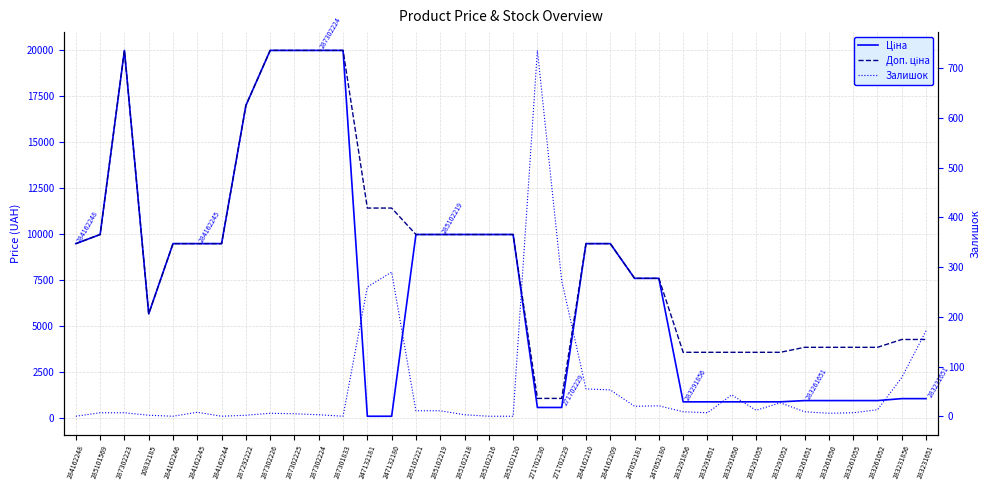

True or false: Залишок has a value of 4.0 at 287302224.

False